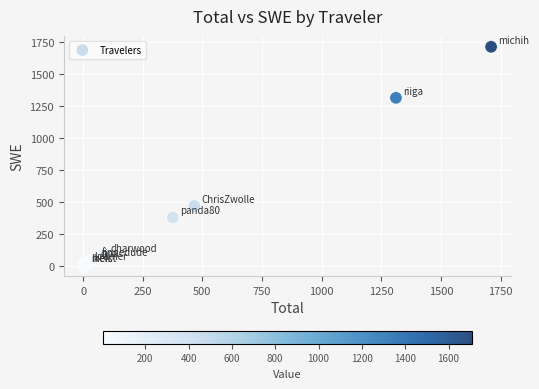

What Y value in the scatter plot is closest to 857?

466.6